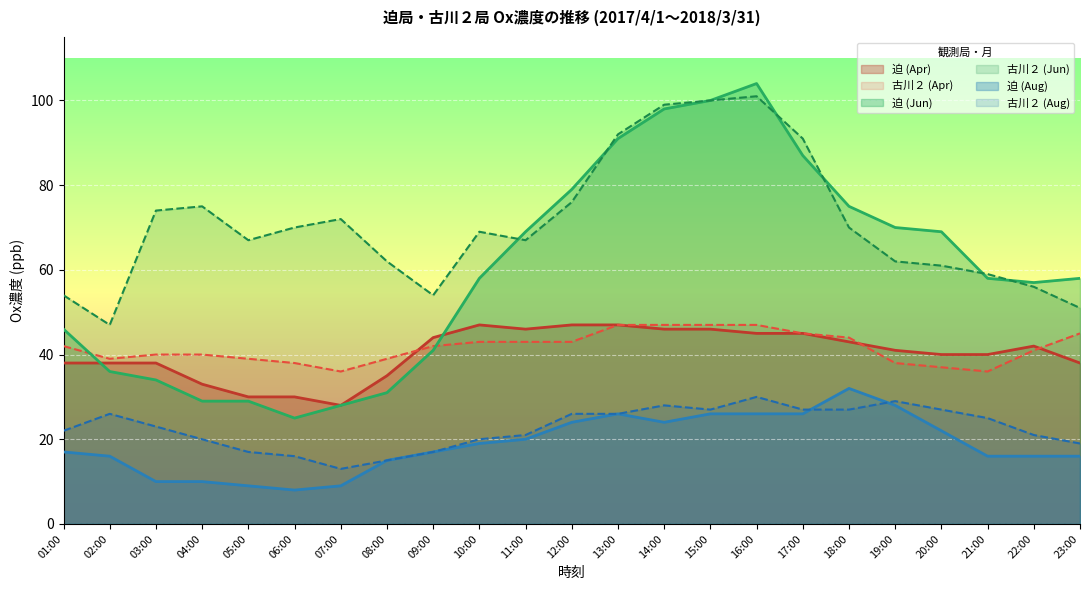

Where is the first local minimum for 古川２ (Aug)?

07:00